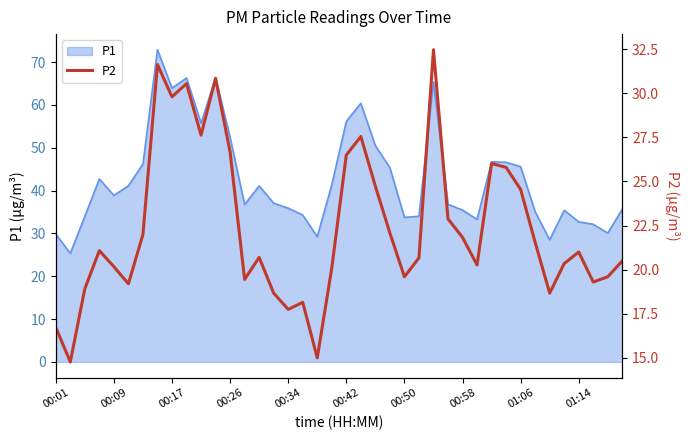

What is the lowest value of the P1 series?

25.4